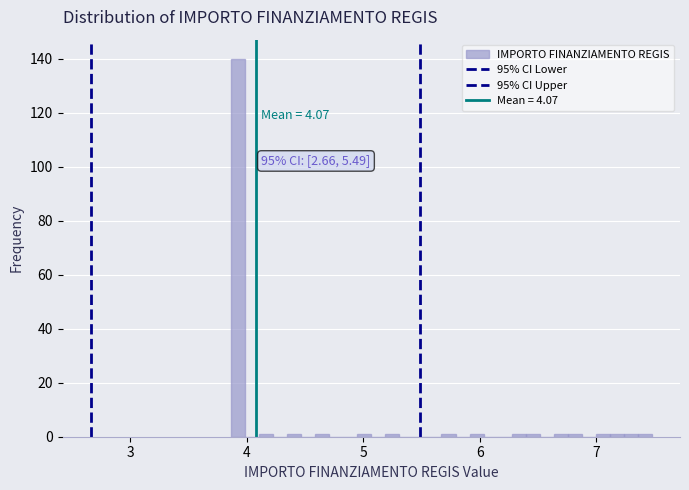

Read against the x-axis, roughly where is the centre of the tallest bar?

3.9